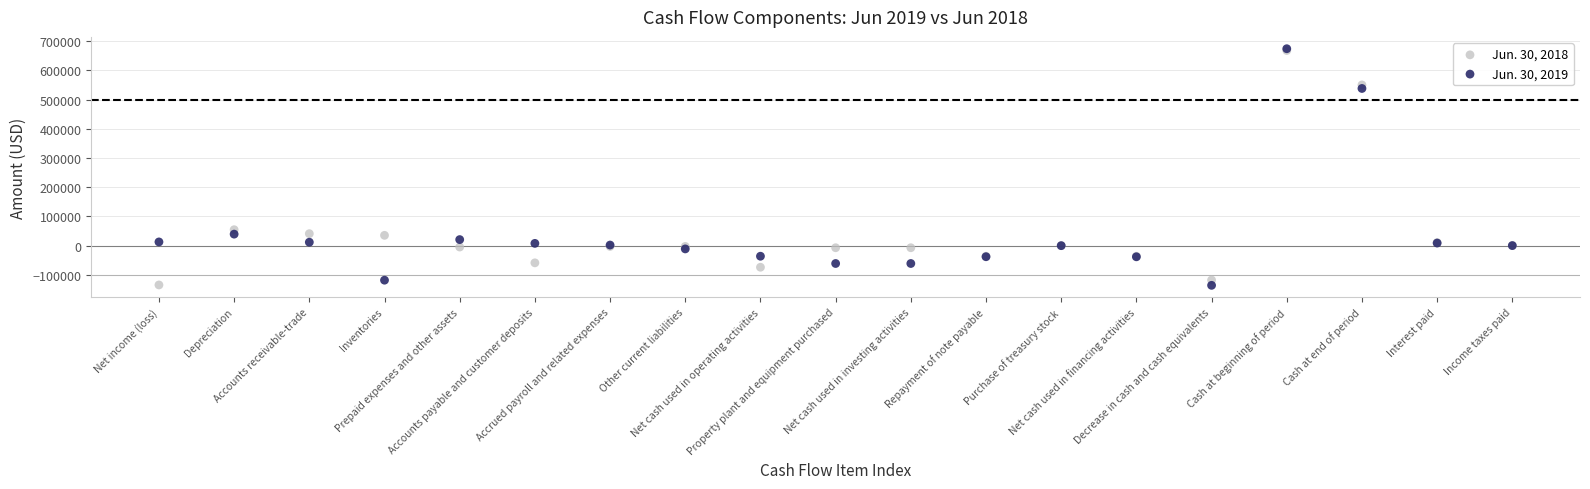

Across all series, what Y value is closest to 268983?

54375